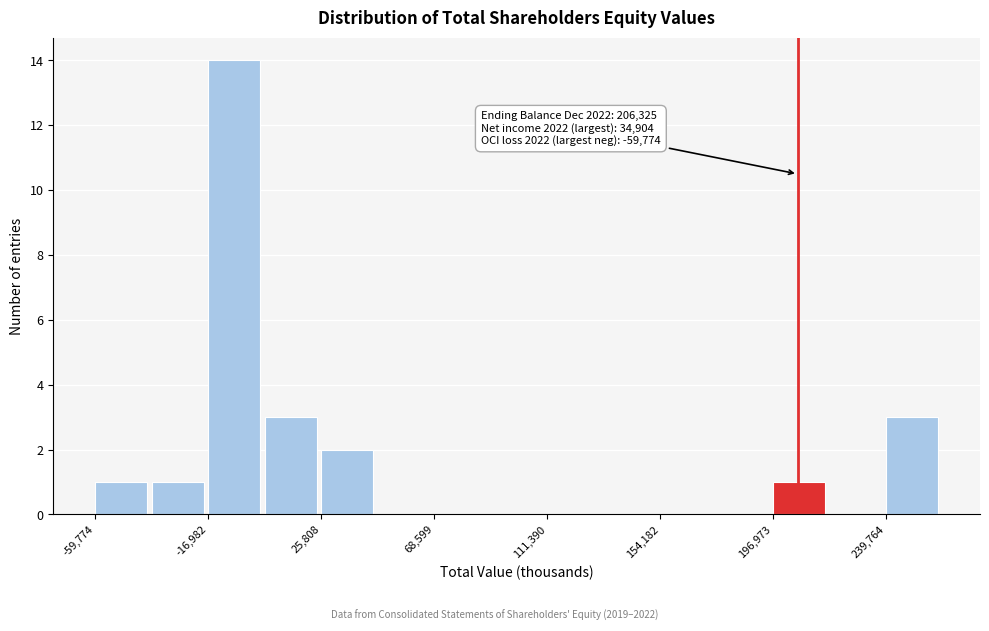

Over which range of the x-axis is the bar tallest?

-15000 to 5000